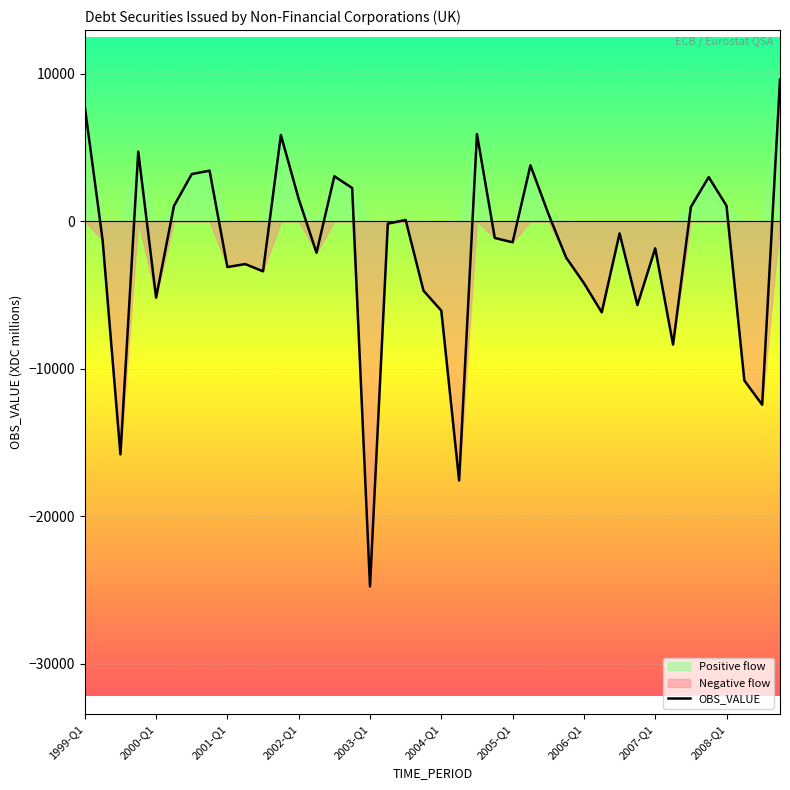

How many positive values are there?

17